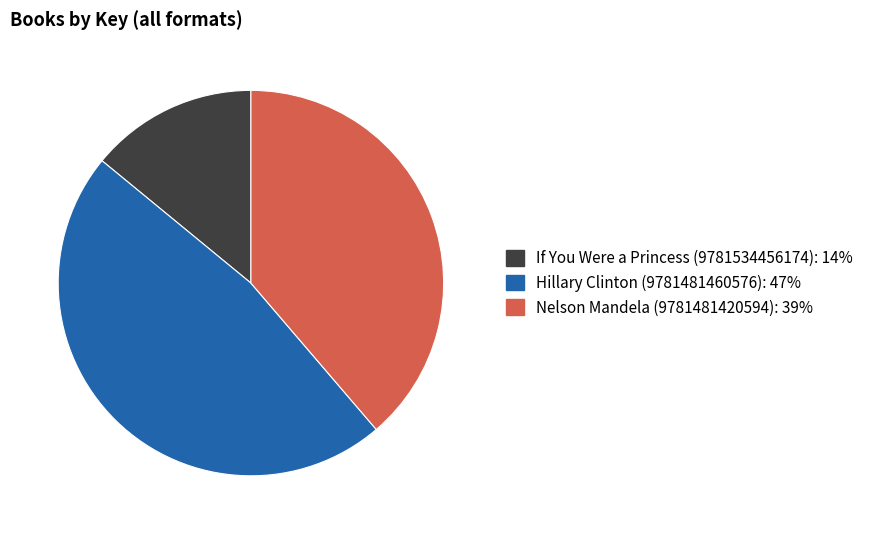

Is If You Were a Princess (9781534456174) the majority of the pie?

No